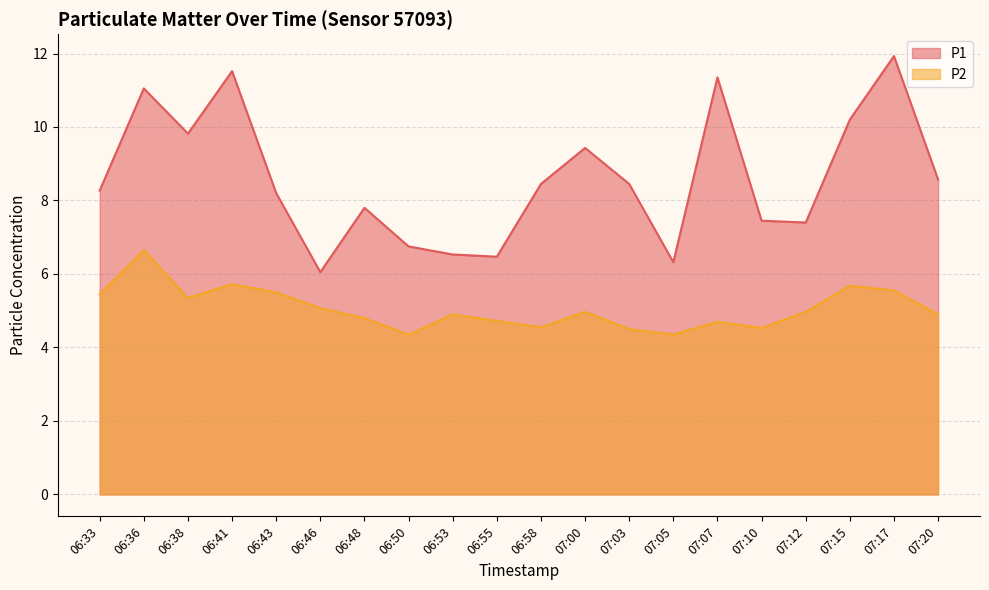

Rank the series at 06:53 from highest to lowest value.

P1, P2